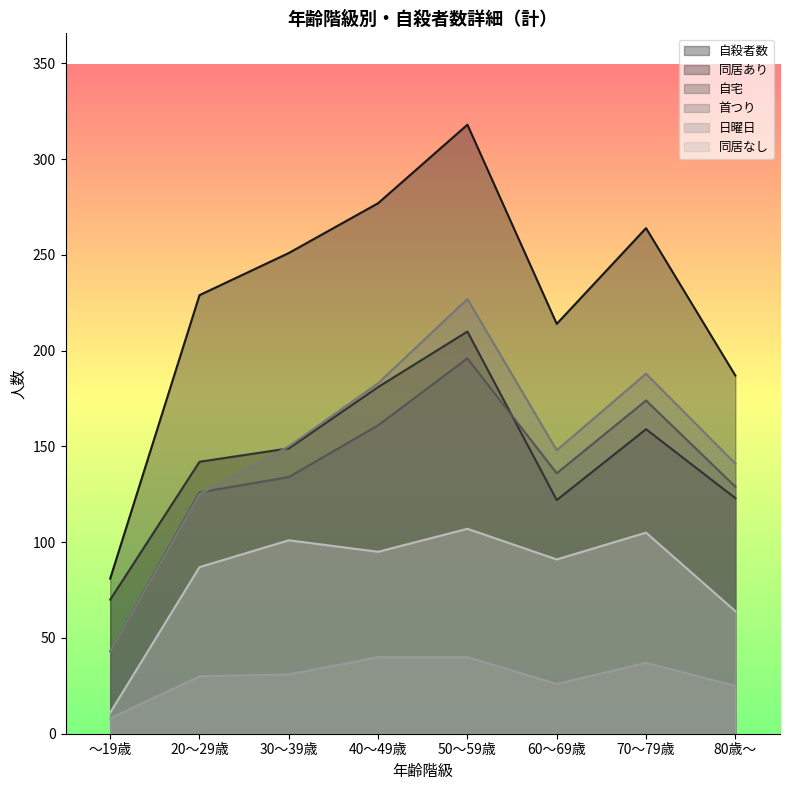

What are all the series names shown in the legend?

自殺者数, 同居あり, 自宅, 首つり, 日曜日, 同居なし